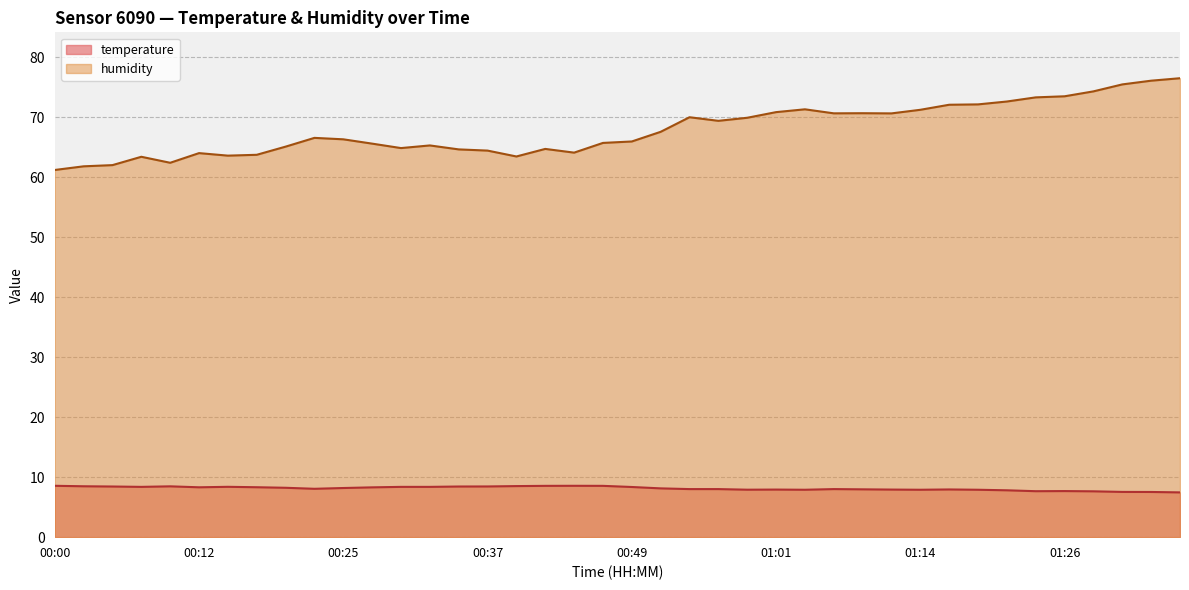

Reading left to right, extract all data points from this chart.

temperature: 8.6	8.5	8.4	8.4	8.5	8.3	8.4	8.3	8.2	8.1	8.2	8.3	8.4	8.4	8.4	8.4	8.5	8.6	8.6	8.6	8.4	8.1	8.0	8.0	7.9	7.9	7.9	8.0	8.0	7.9	7.9	8.0	7.9	7.8	7.7	7.7	7.6	7.5	7.5	7.5
humidity: 61.2	61.8	62.0	63.4	62.4	64.0	63.6	63.7	65.1	66.5	66.3	65.6	64.8	65.3	64.6	64.4	63.4	64.7	64.1	65.7	65.9	67.5	70.0	69.4	69.9	70.8	71.3	70.6	70.7	70.6	71.2	72.1	72.1	72.6	73.3	73.5	74.3	75.5	76.1	76.5